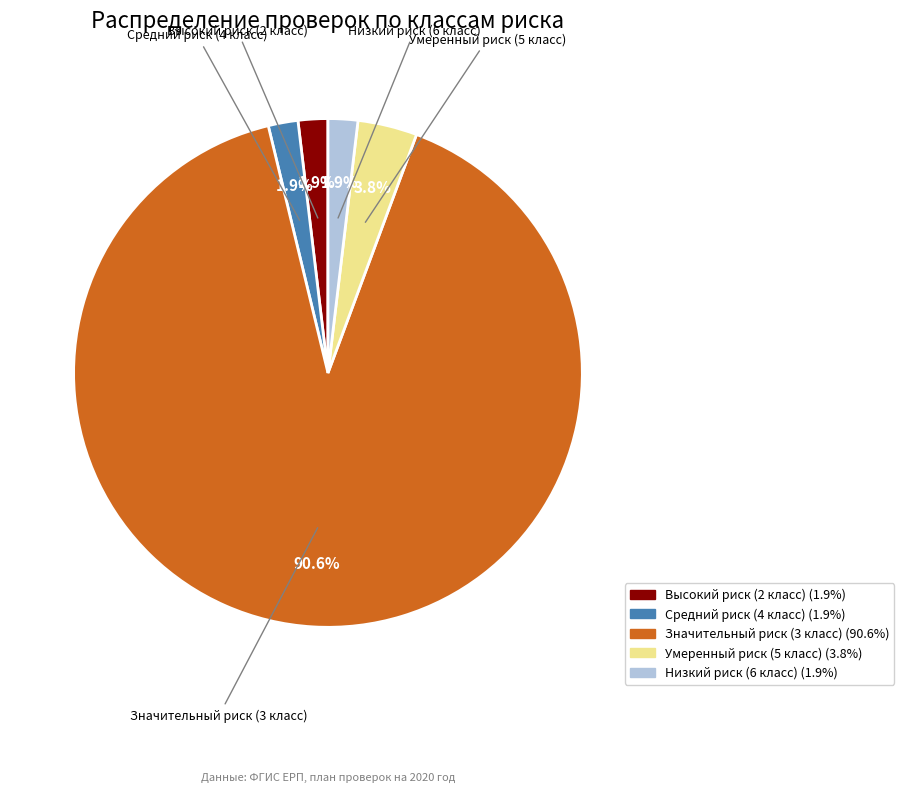

True or false: Высокий риск (2 класс) accounts for 2% of the total.

True